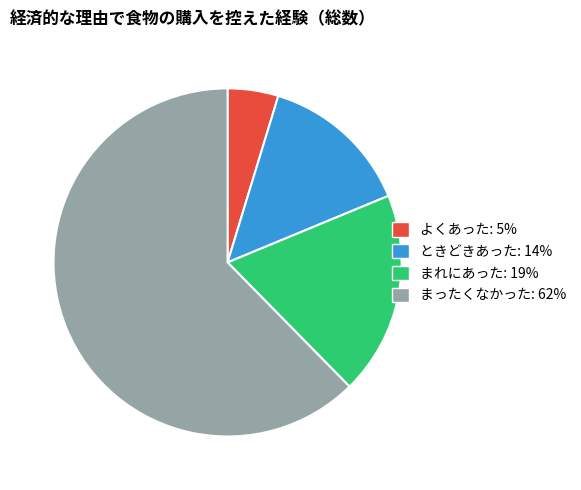

Do まったくなかった: 62% and まれにあった: 19% together represent more than half of the pie?

Yes